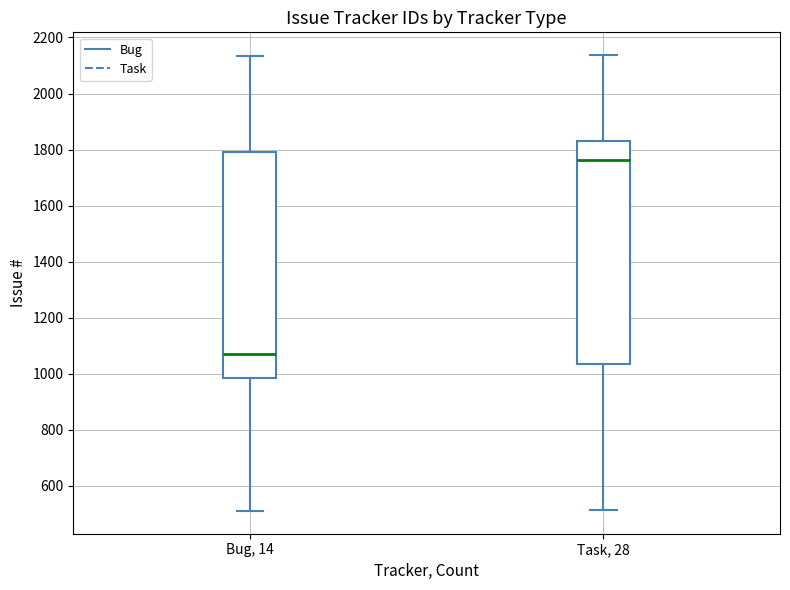

Which box's median line is the lowest?

Bug, 14